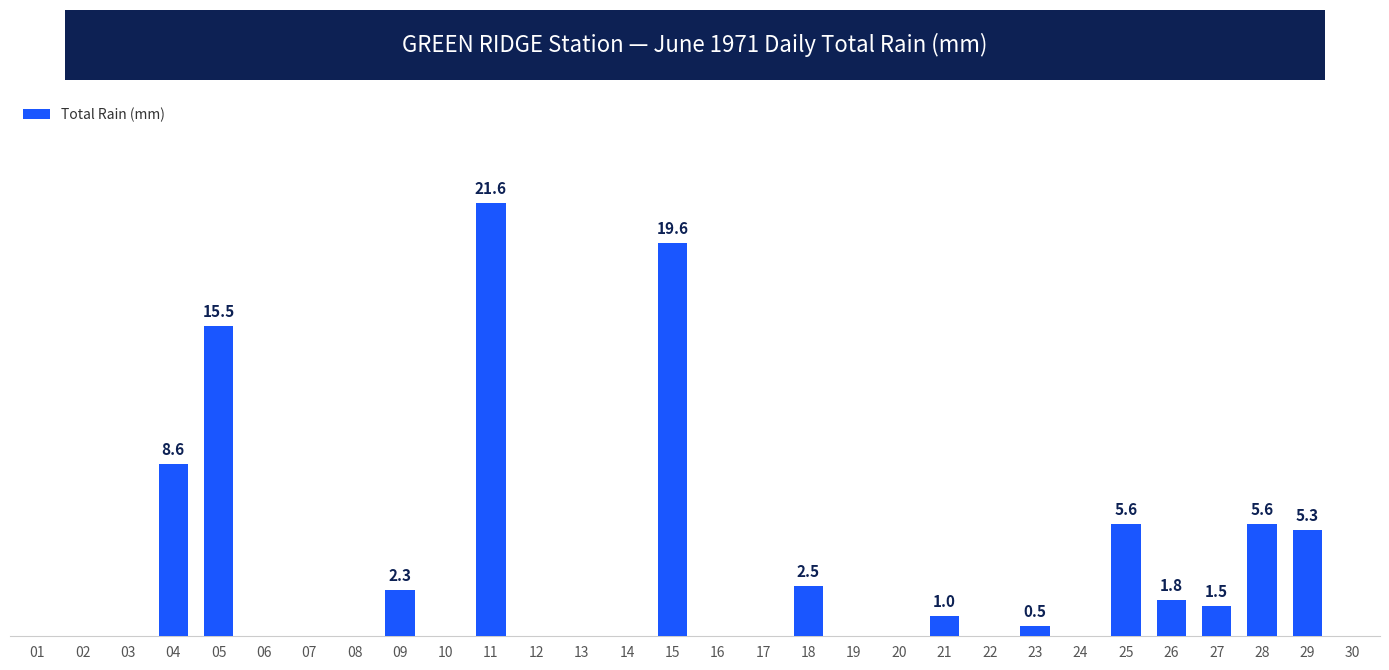

Are the bars horizontal?

No